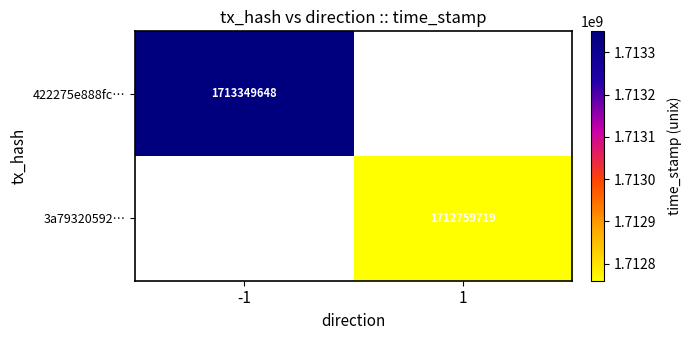

What is the minimum value shown in the chart?

1712759719.0